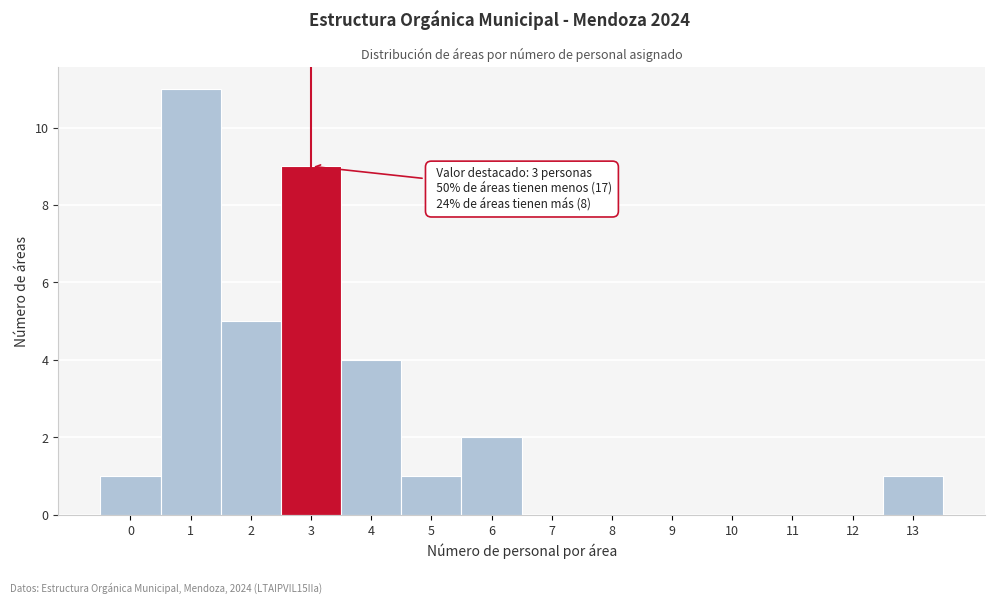

Reading right to left, extract all data points from this chart.

13=1	12=0	11=0	10=0	9=0	8=0	7=0	6=2	5=1	4=4	3=9	2=5	1=11	0=1